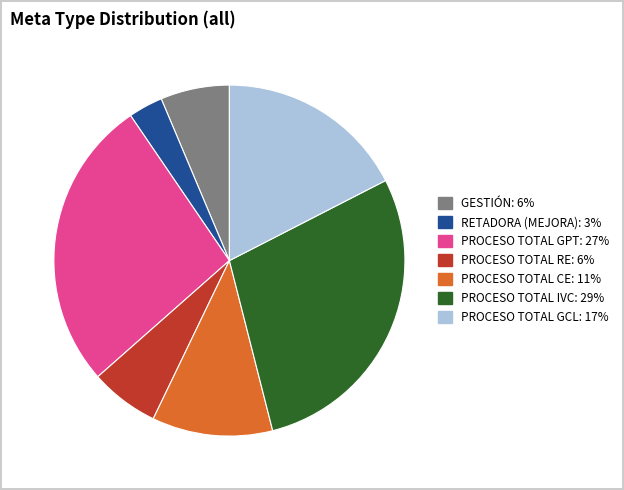

Does any single category account for the majority?

No